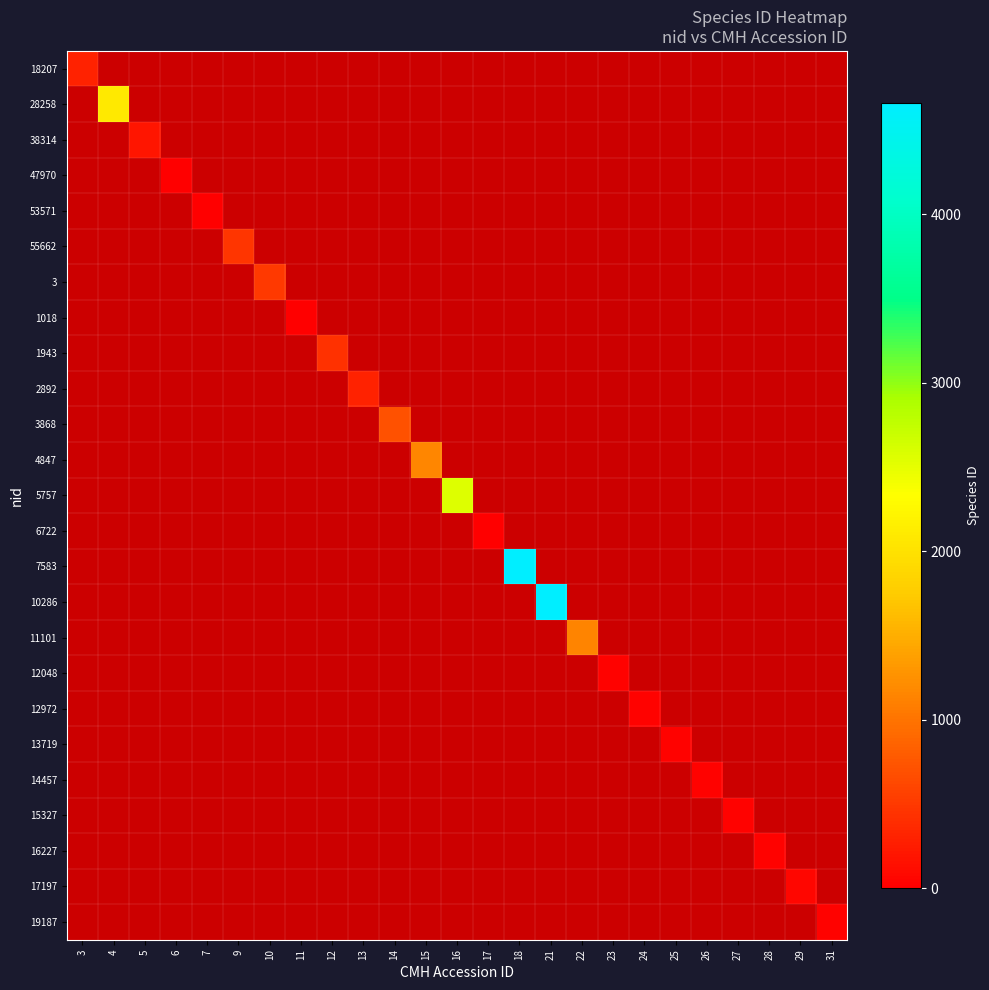

Which series has the widest spread of values?

7583